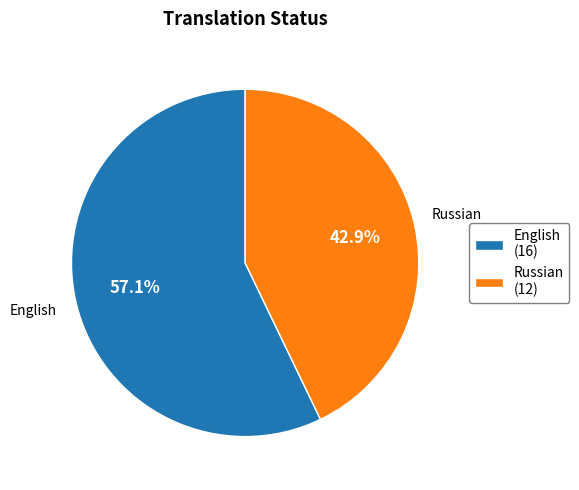

True or false: Russian accounts for 43% of the total.

True